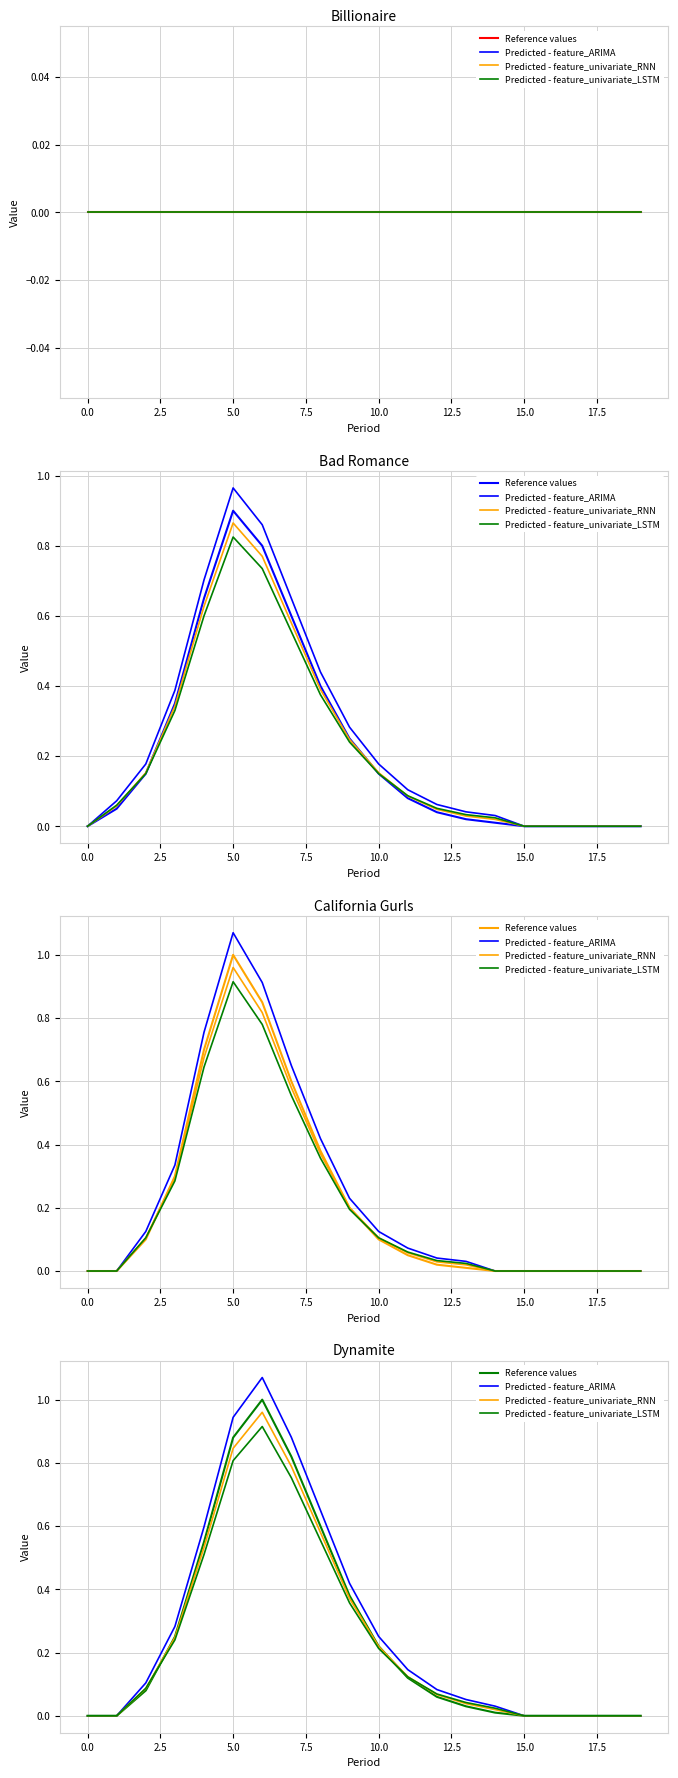

What is the average value of the Reference values series?

0.2